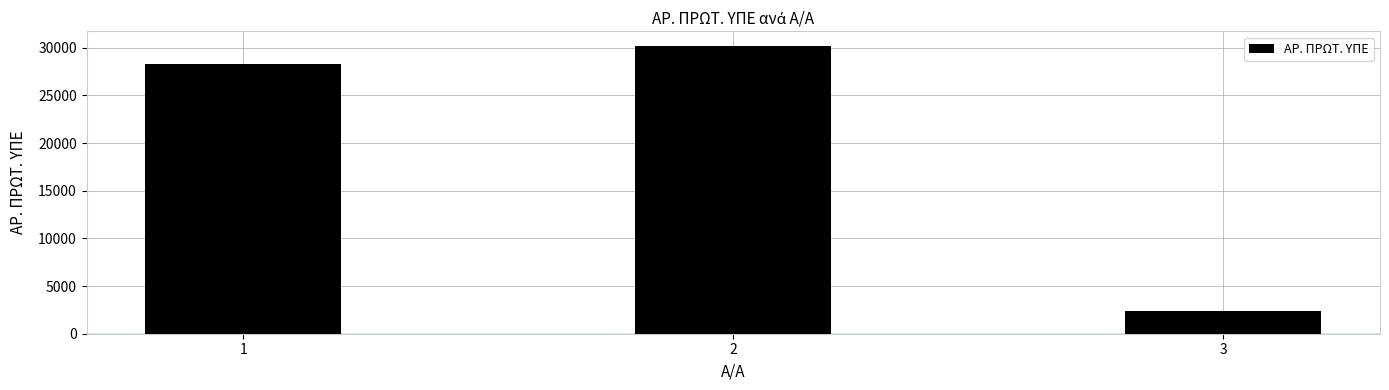

Where is the data nearest to the value 16310?

1